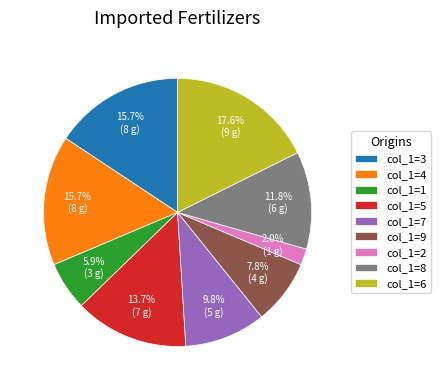

Does any single category account for the majority?

No